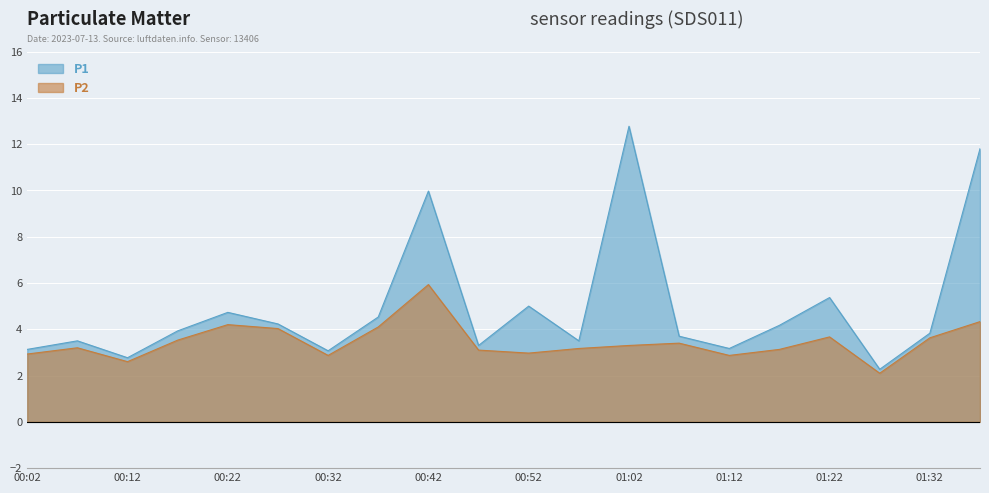

At which label is P2 closest to 4?

00:27